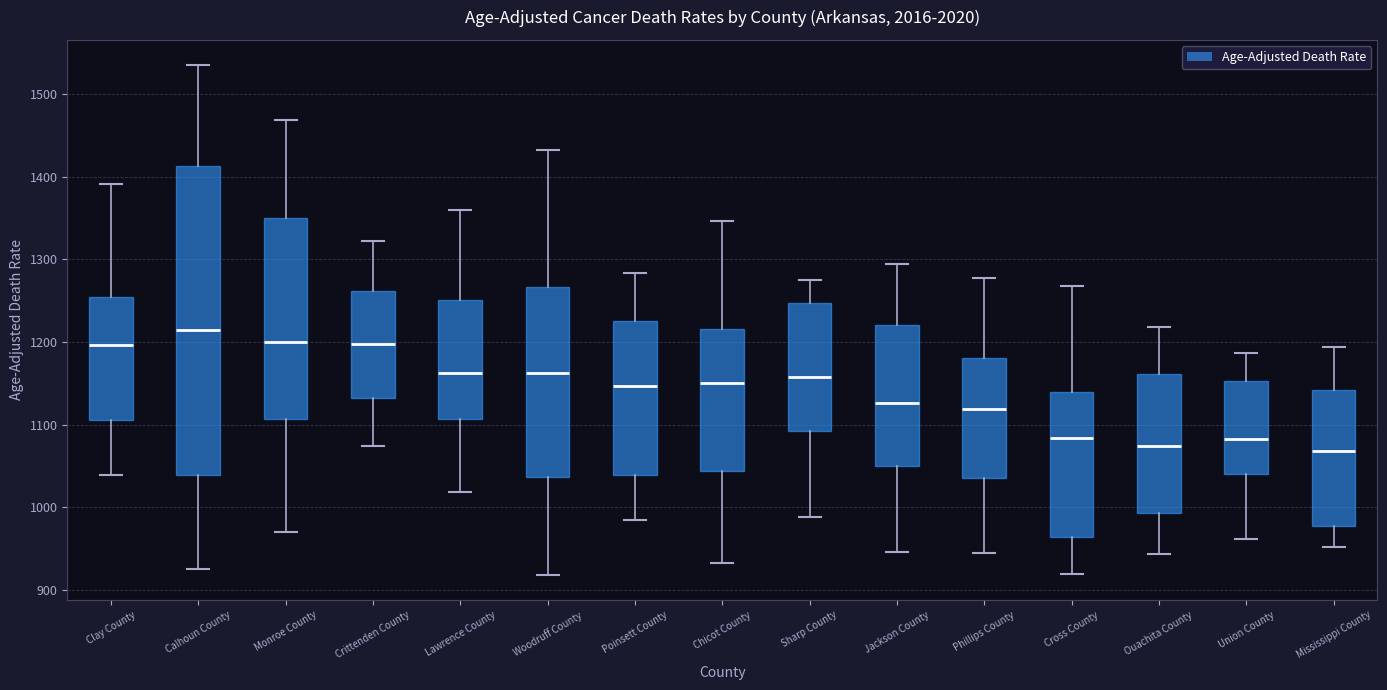

Where does the upper whisker of the box for Sharp County end on the y-axis? The values are not printed on the chart, so give them approximately, as read against the axis.

1270